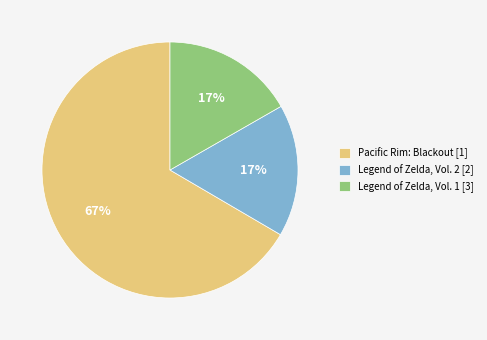

To the nearest percent, what is the combined percentage of Pacific Rim: Blackout and Legend of Zelda, Vol. 2?

83%